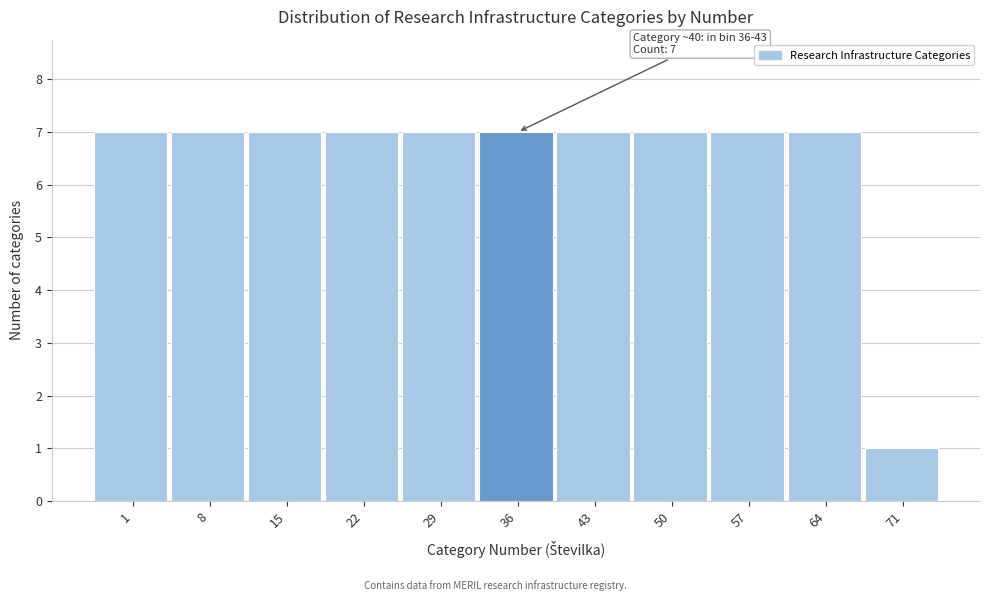

Reading right to left, what are all the values shown in this chart?

1	7	7	7	7	7	7	7	7	7	7